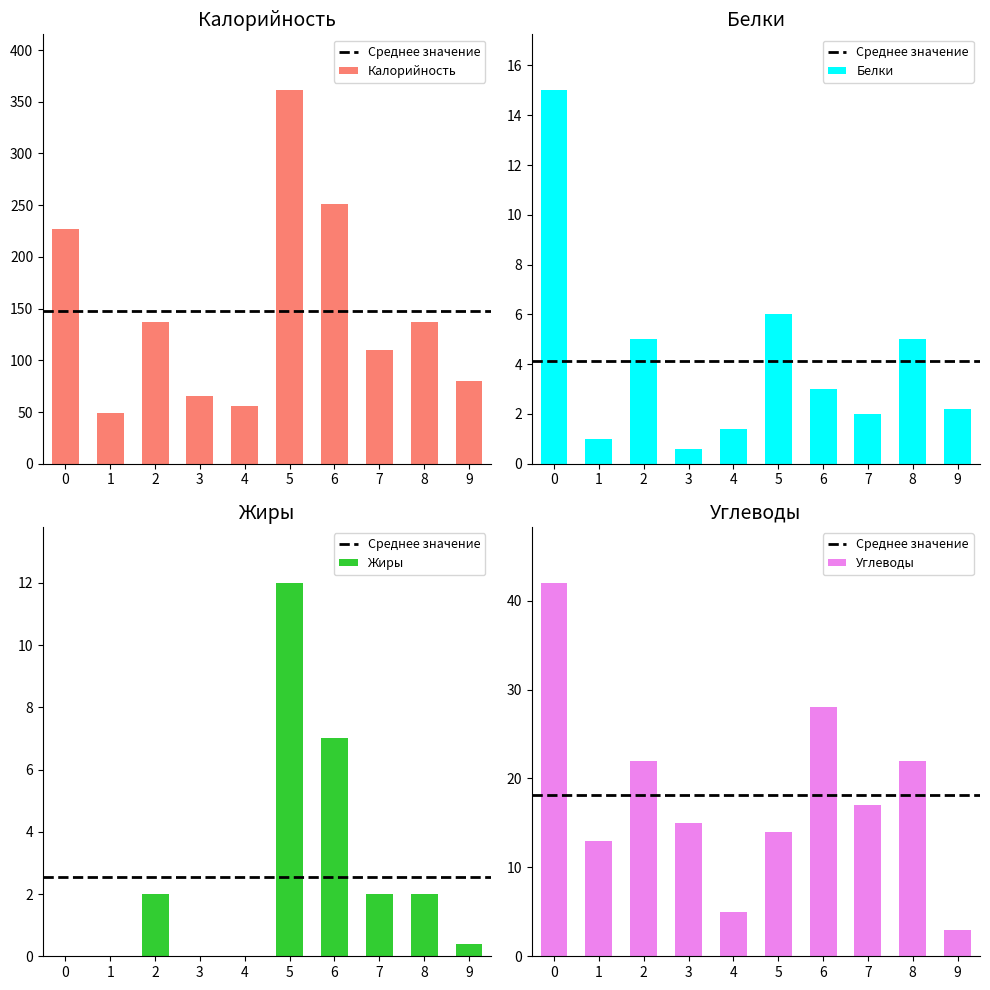

True or false: Белки has a value of 4.0 at 6.

False